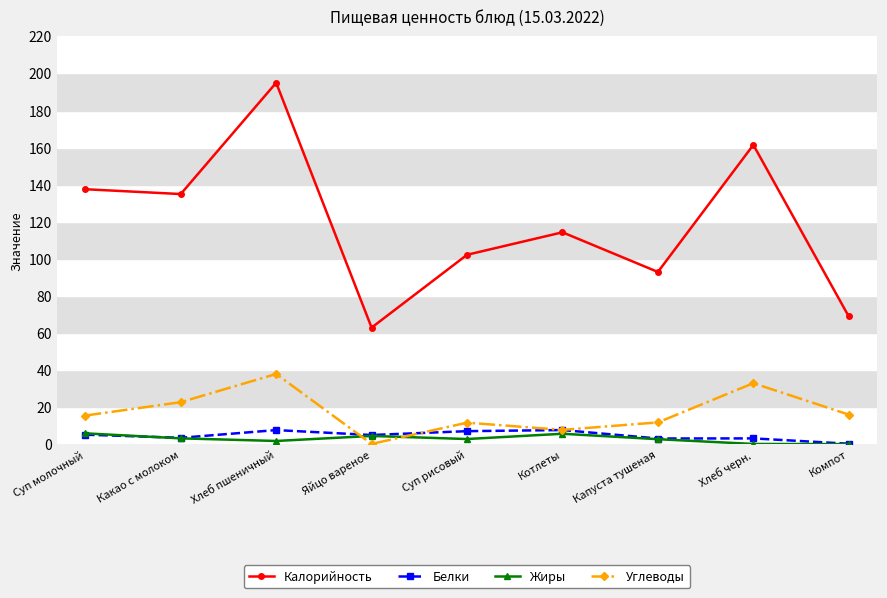

Does the chart have visible grid lines?

No